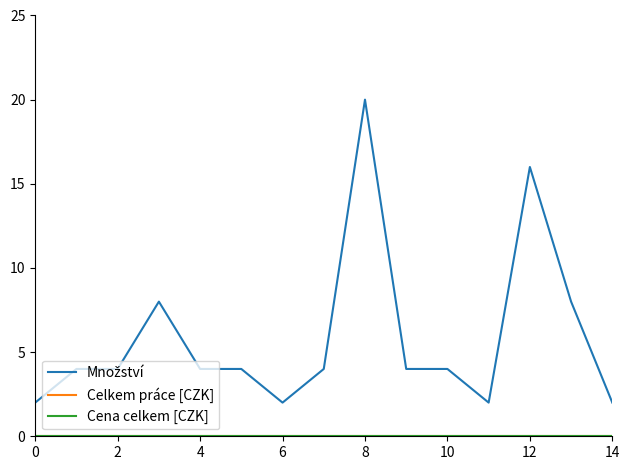

Is this an area chart (filled region under the line)?

No